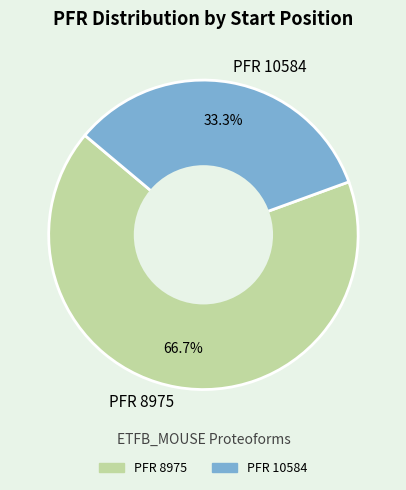

Rank the categories by value from highest to lowest.

PFR 8975, PFR 10584